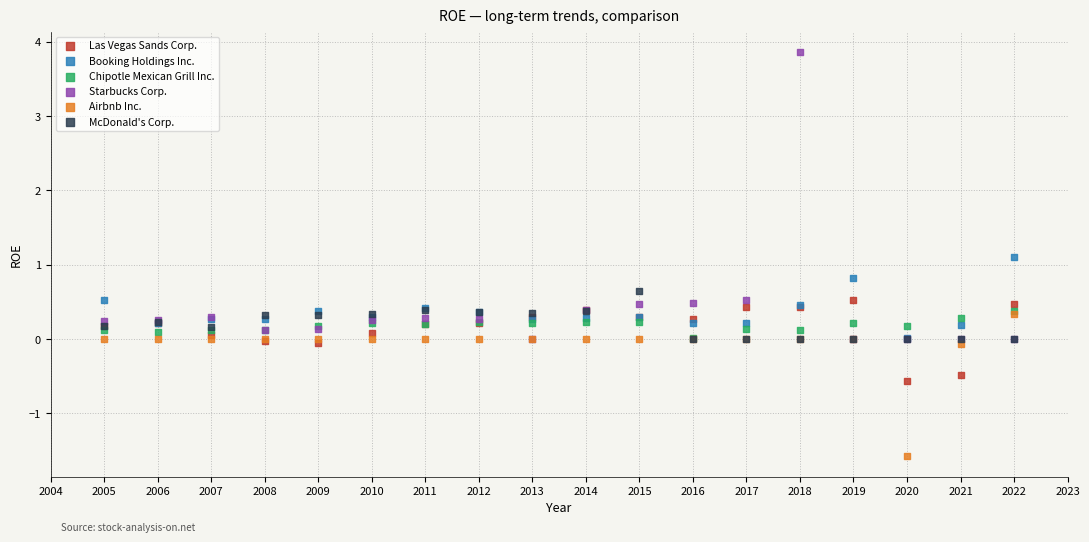

Which series contains the lowest Y value?

Airbnb Inc.